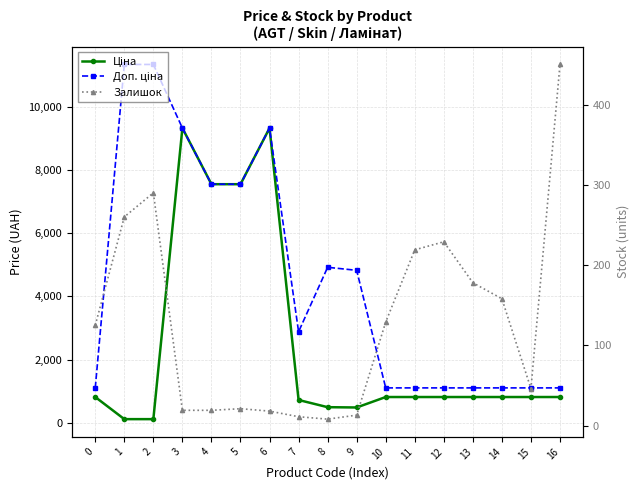

True or false: Ціна and Доп. ціна intersect in this chart.

False